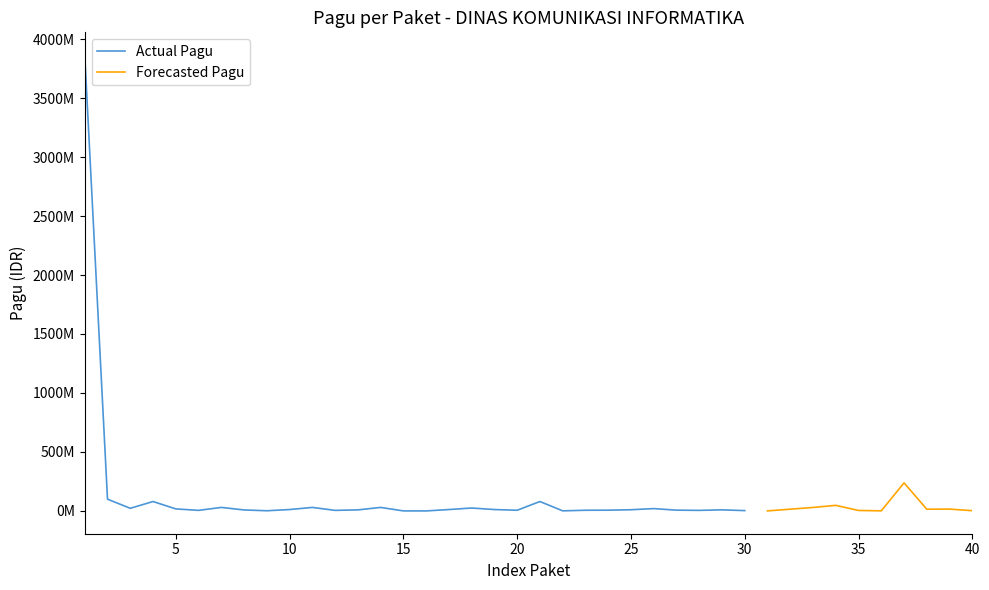

What is the smallest value displayed?

250000